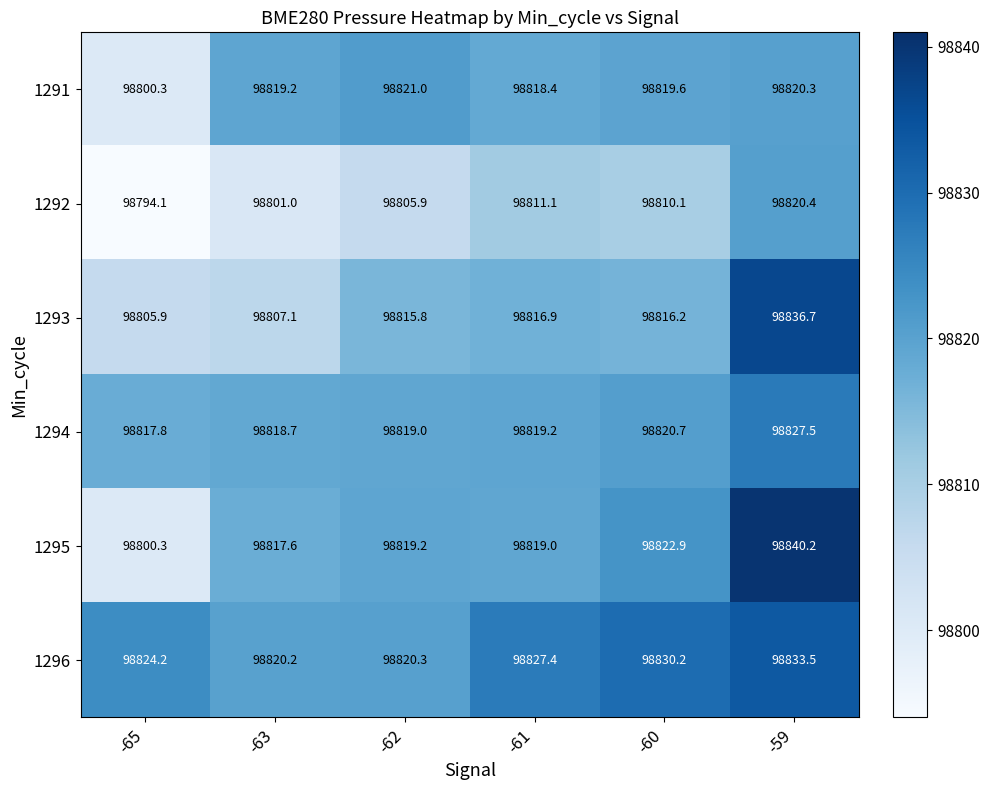

What is the average value of the 1296 series?

98826.0